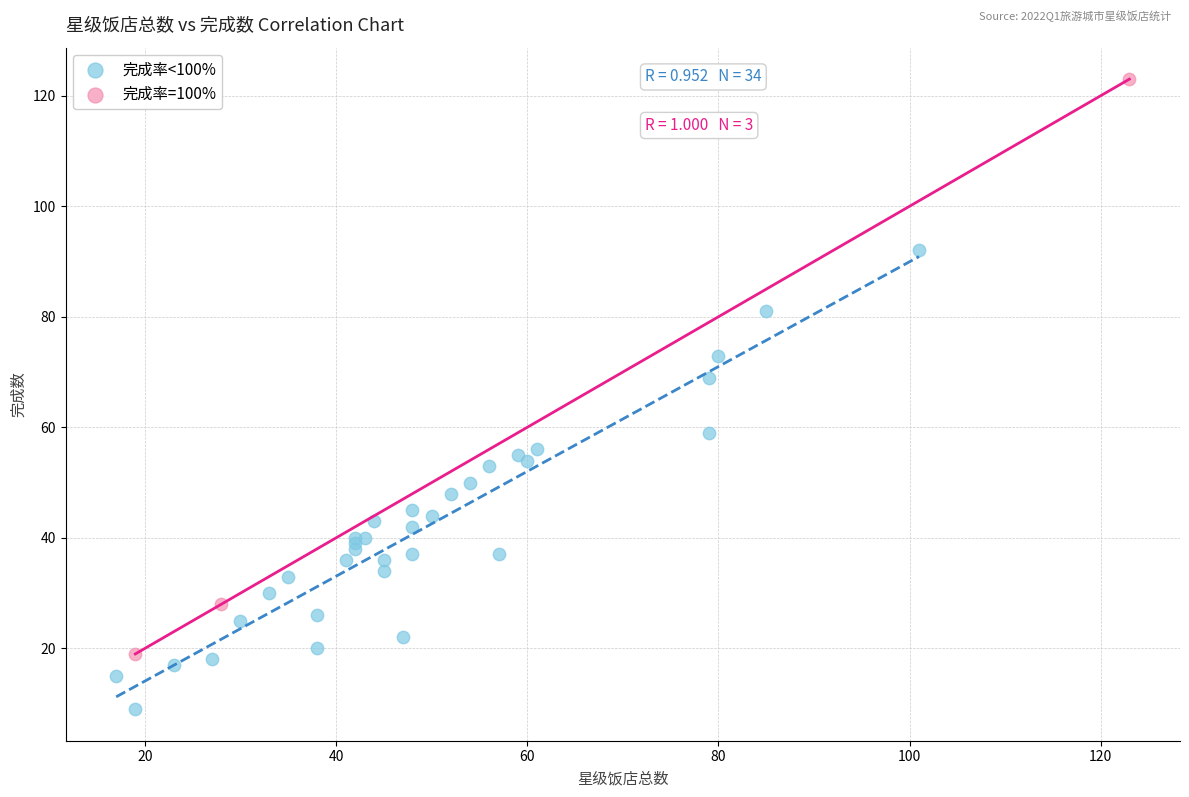

Which series has the widest spread of Y values?

完成率=100%